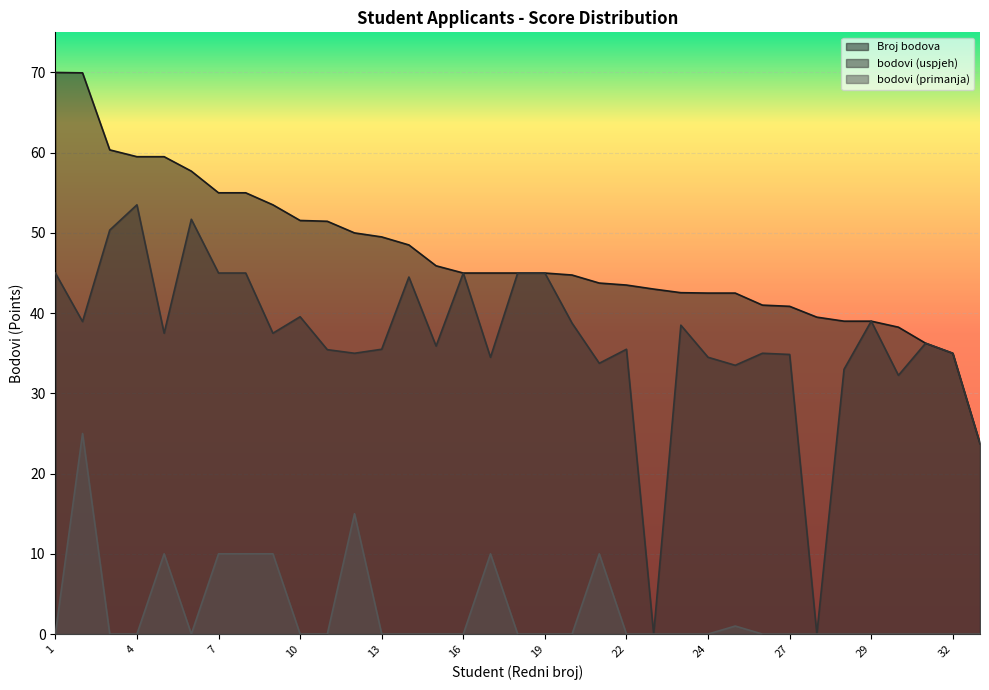

True or false: bodovi (uspjeh) has a value of 48.9 at 12.

False